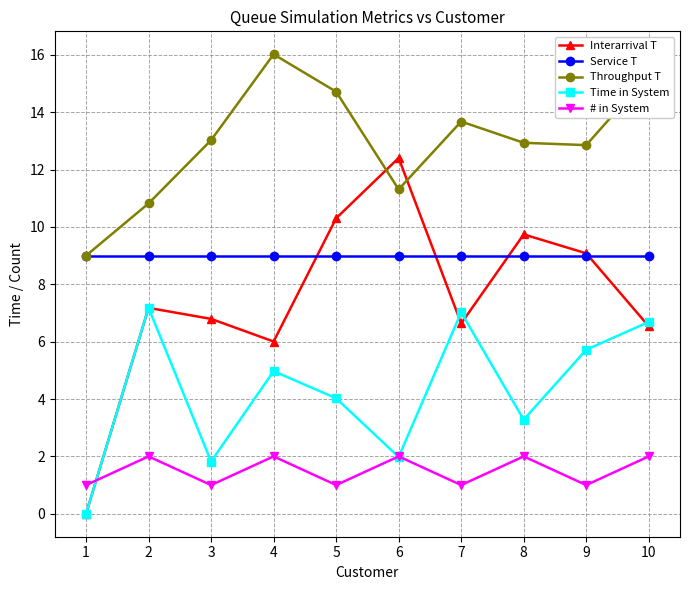

At which label is Throughput T closest to 12?

6